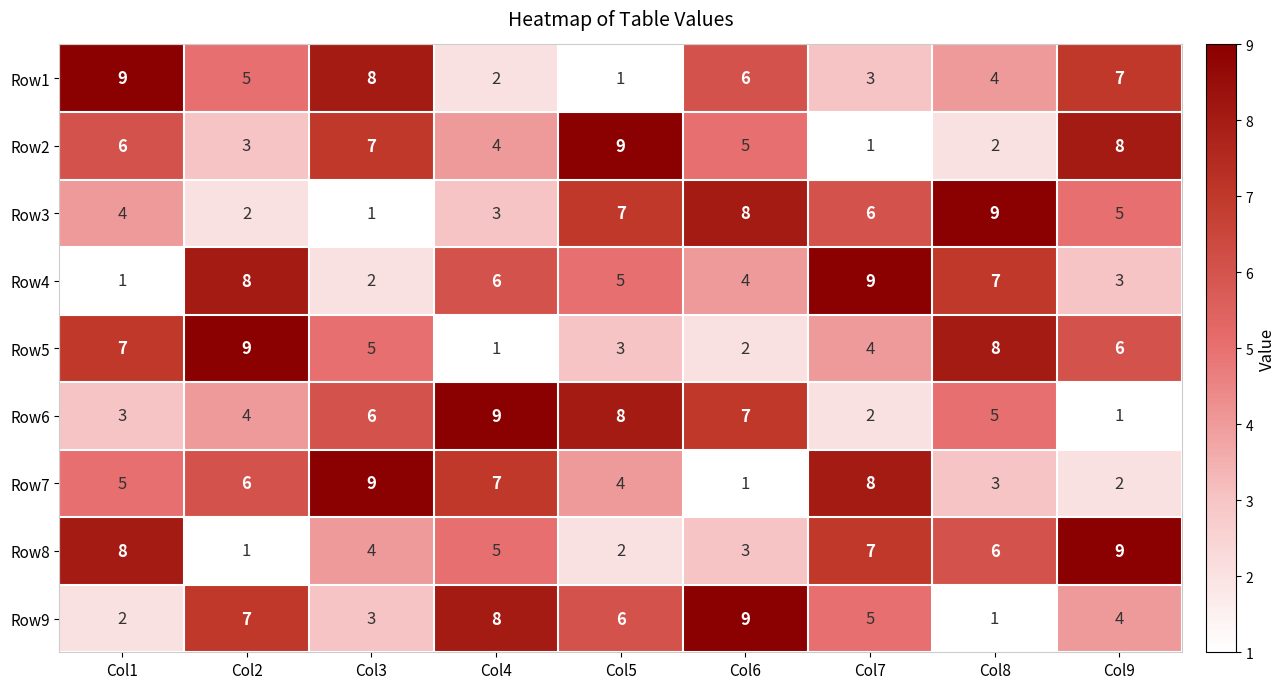

What is the sum of the Row6 values at Col8 and Col6?

12